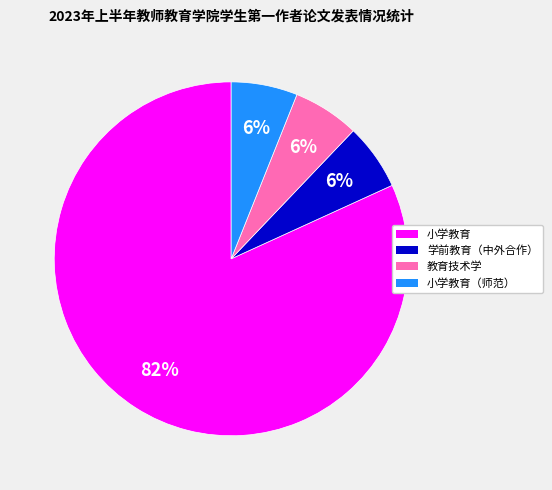

Combined, do 小学教育（师范） and 教育技术学 account for over 50%?

No